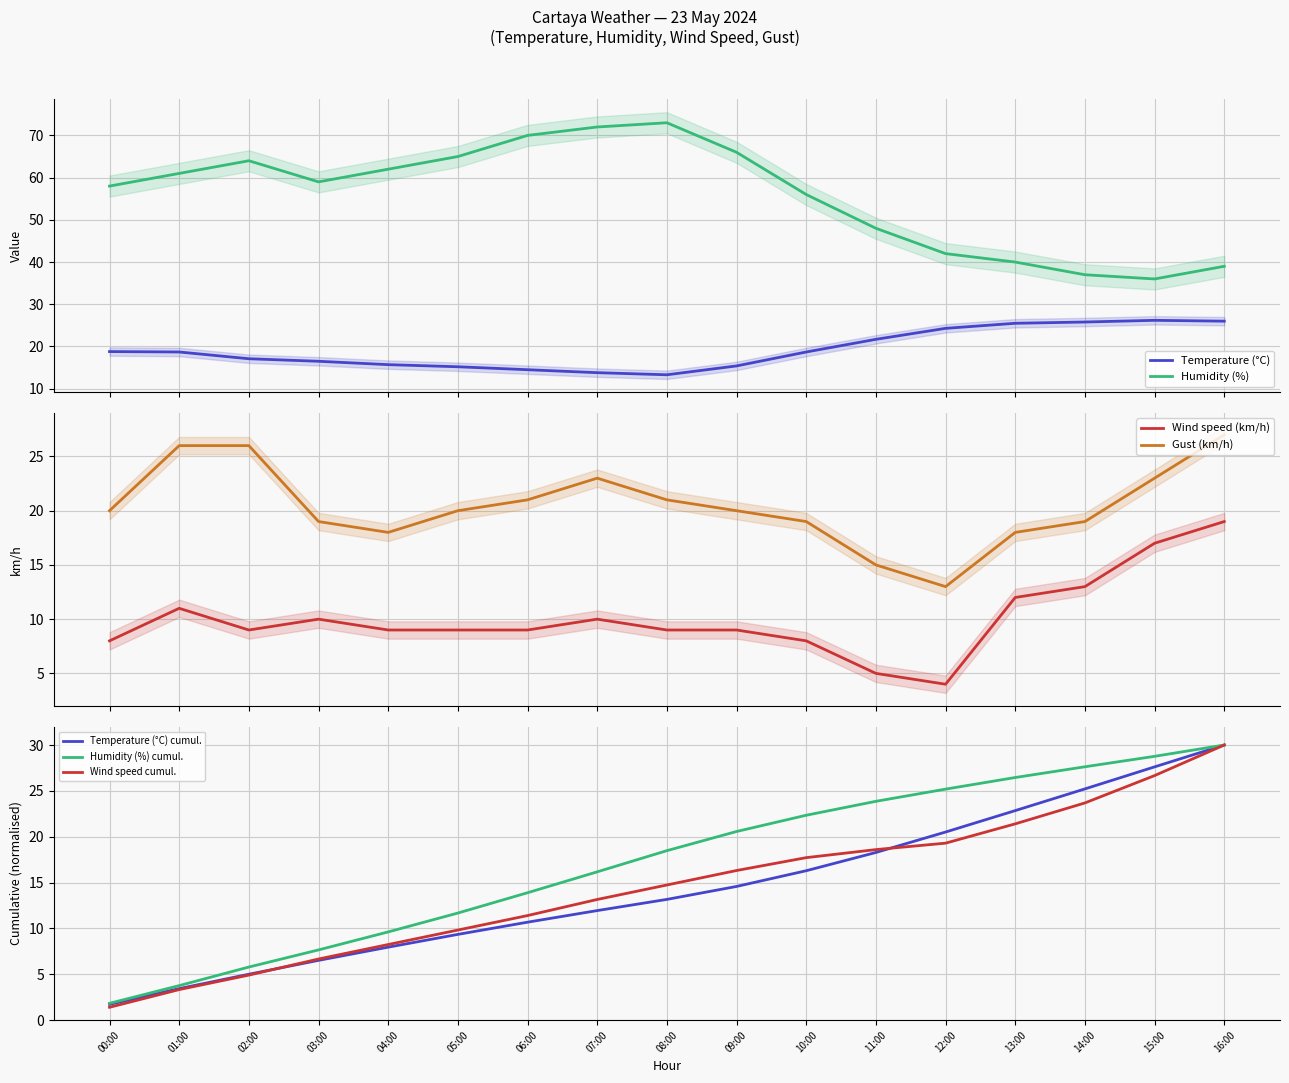

Which series changed the most between 10:00 and 16:00?

Humidity (%)